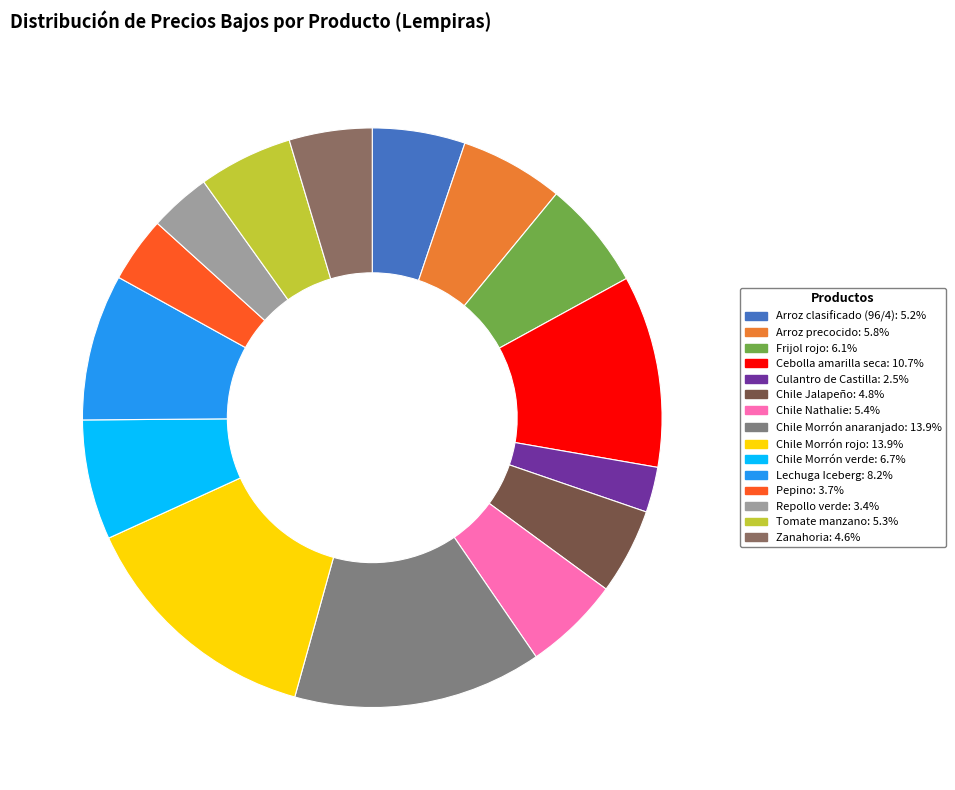

Is the sum of Frijol rojo and Arroz precocido greater than half?

No